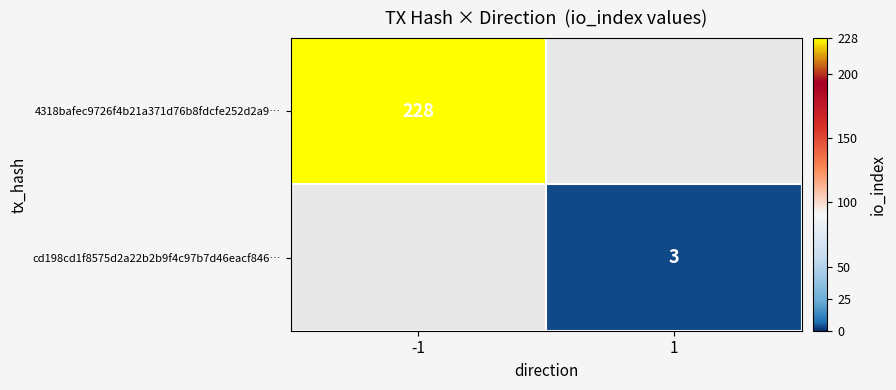

Count the number of categories in the chart.

2